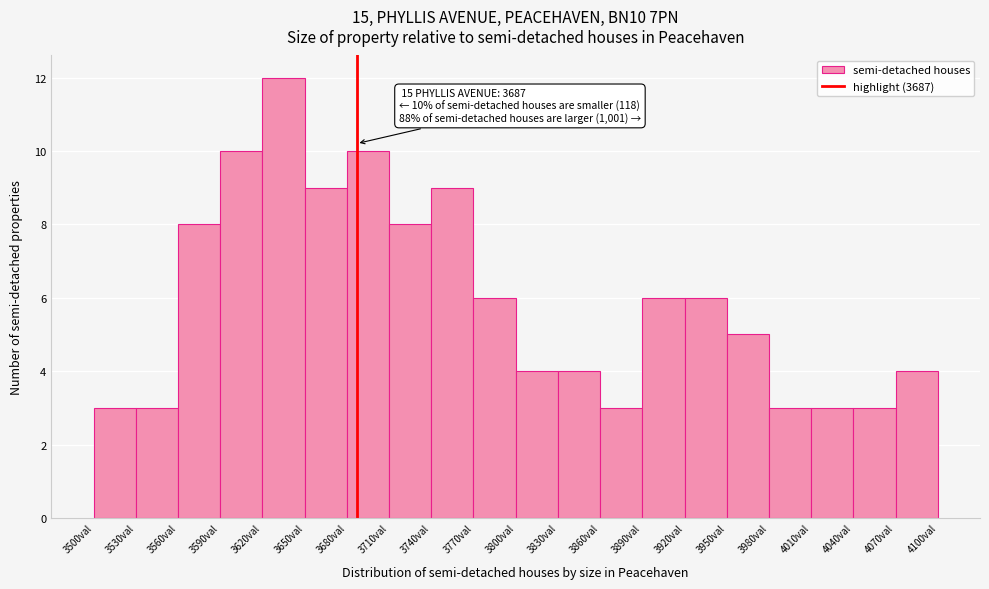

Over which range of the x-axis is the bar tallest?

3620 to 3650